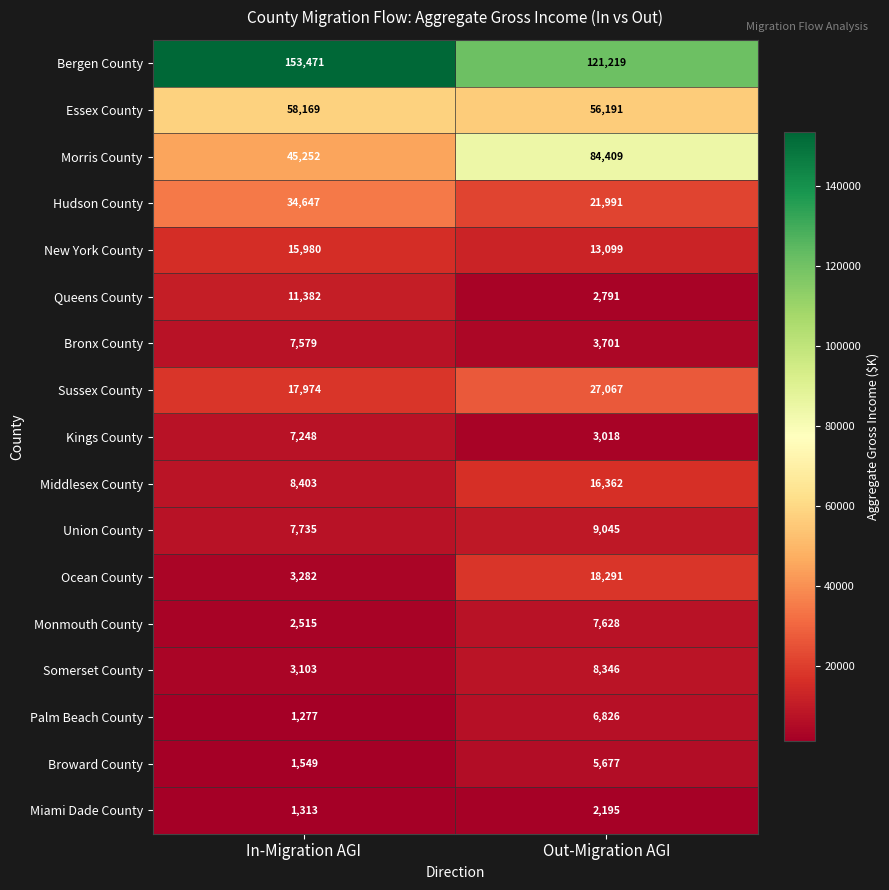

What is the average value of the New York County series?

14540